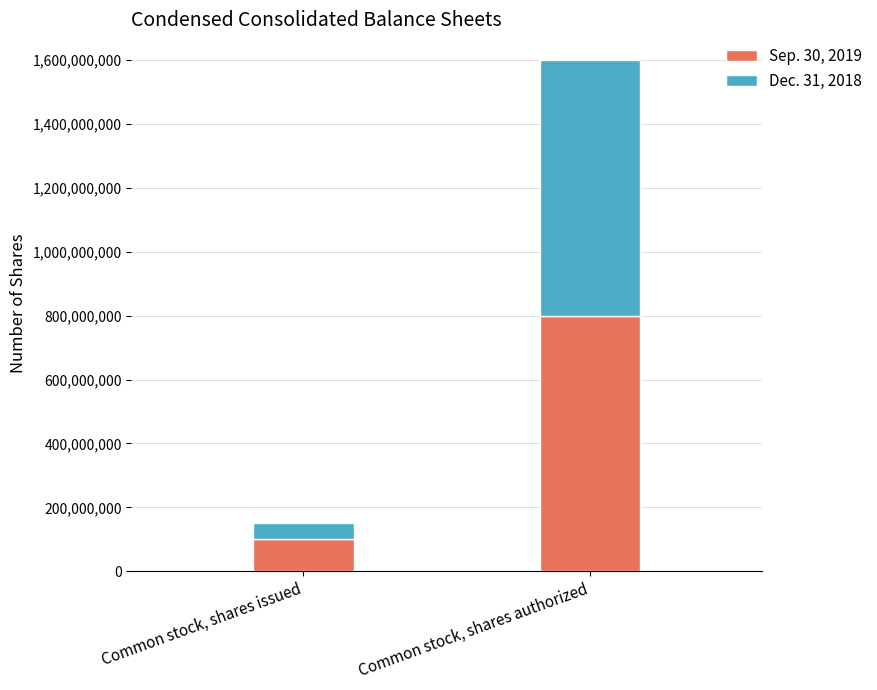

Reading left to right, what are the values for Sep. 30, 2019?

Common stock, shares issued=102400000	Common stock, shares authorized=800000000